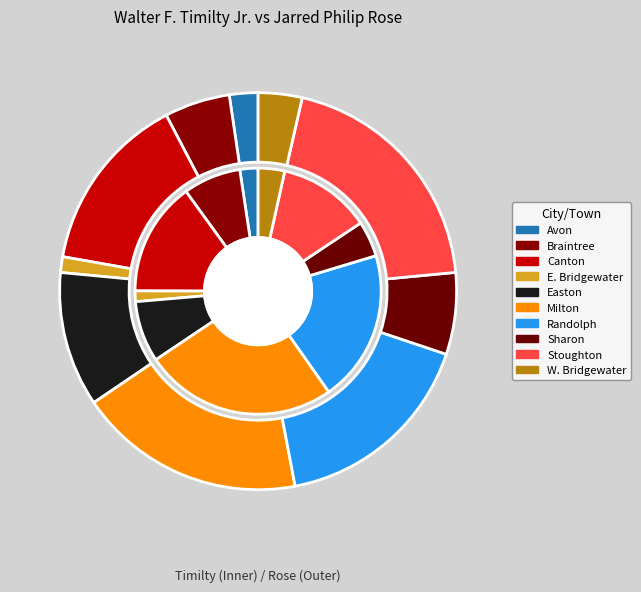

Between Avon and W. Bridgewater, which series saw the biggest shift?

Walter F. Timilty, Jr.